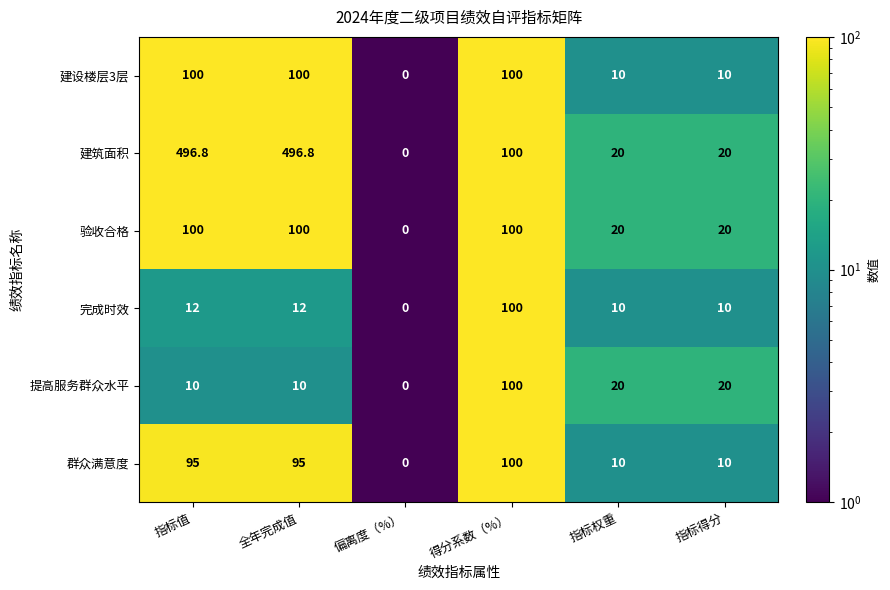

Which category has the lowest value across all series?

偏离度（%）